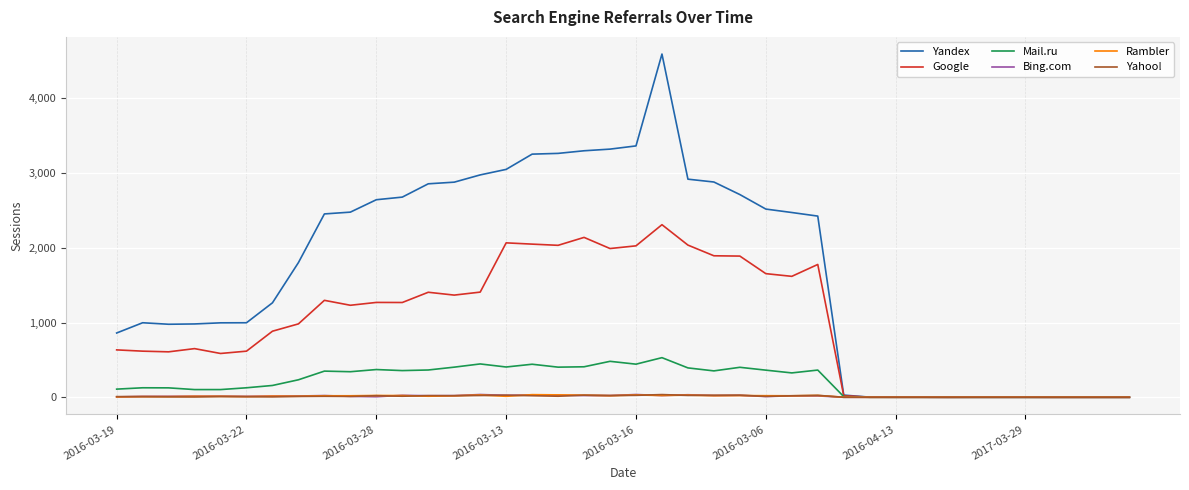

What is the greatest value displayed?

4592